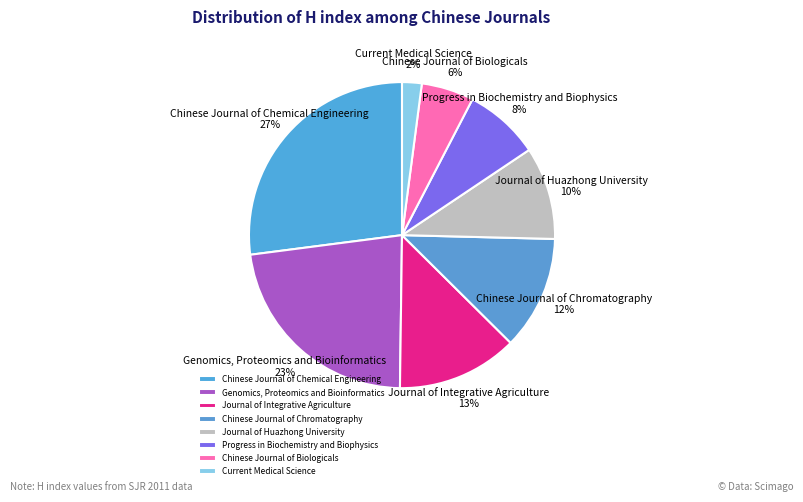

How many segments does this pie chart have?

8